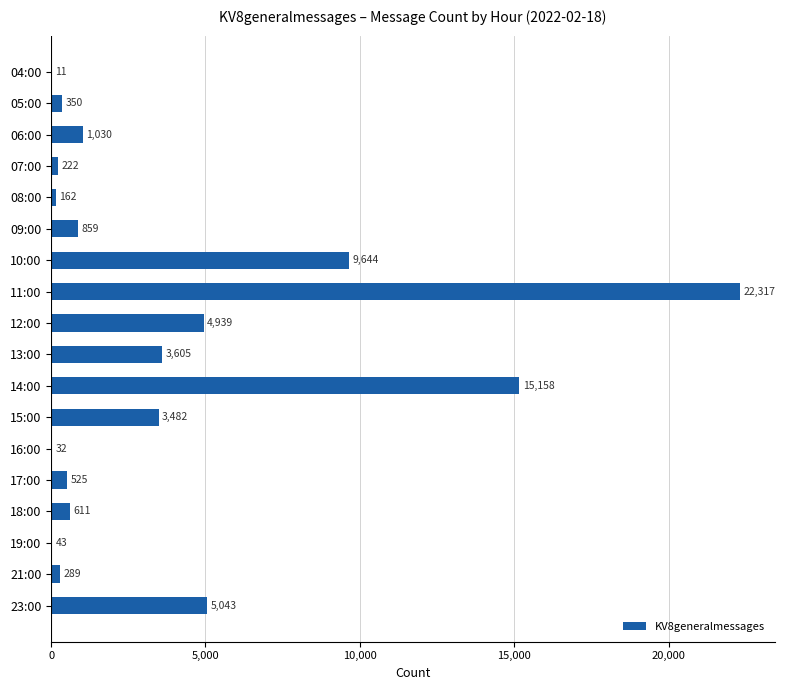

Where is the data nearest to the value 11164?

10:00